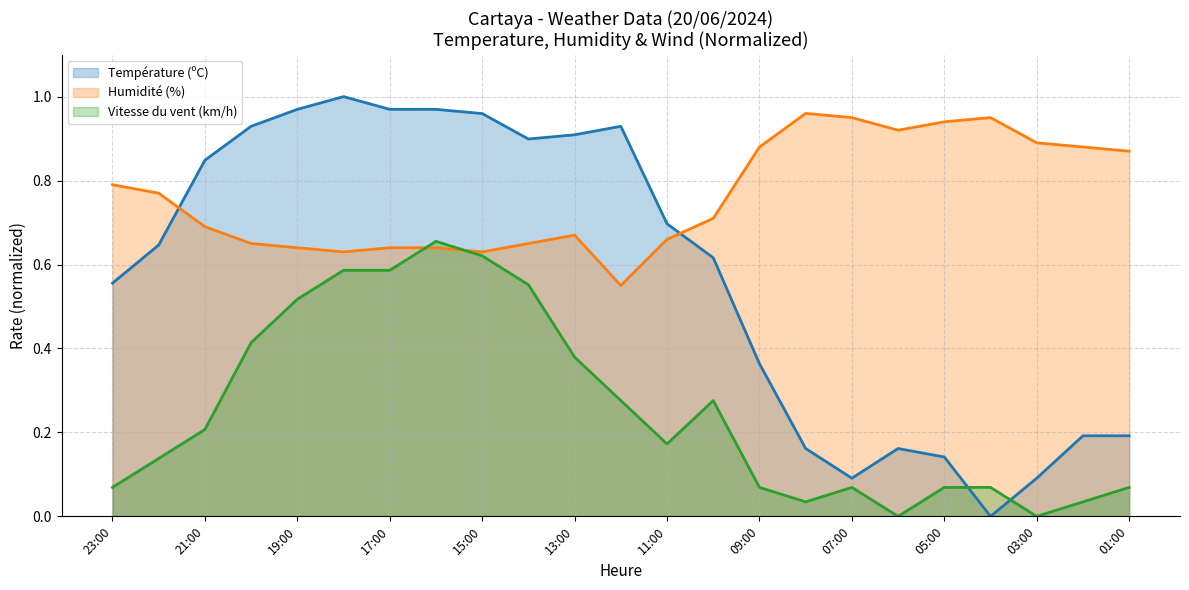

In Vitesse du vent (km/h), how many points are lower than both neighbors (excluding endpoints)?

4